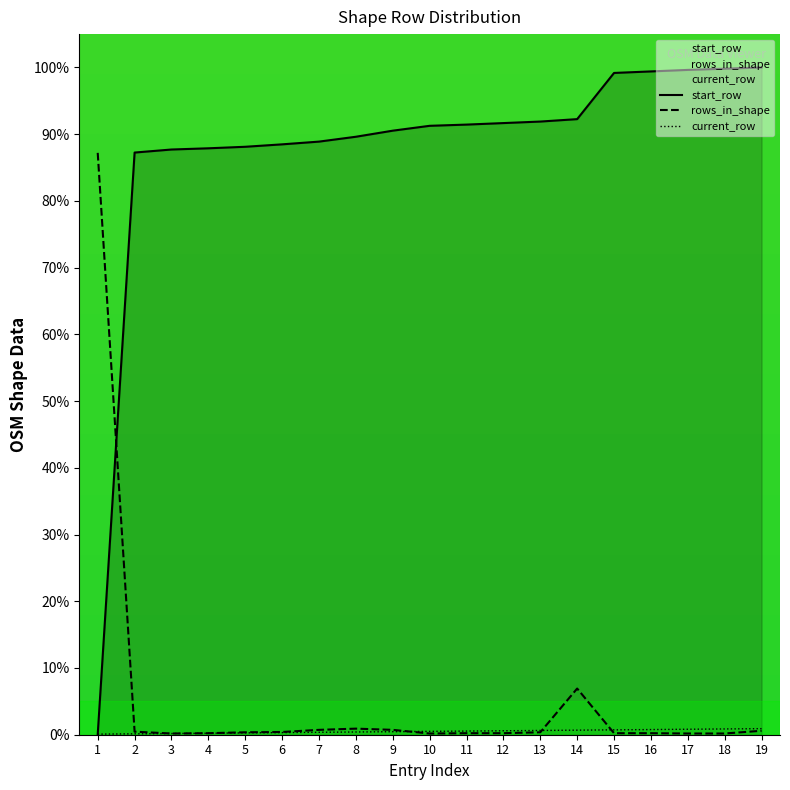

At how many categories does at least one series exceed 61?

19